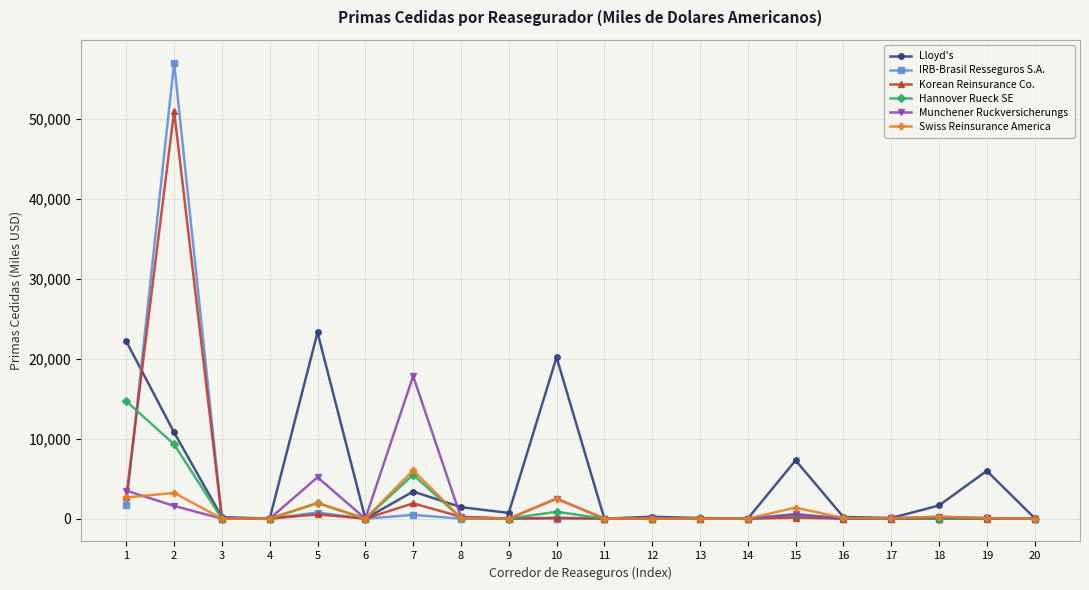

Where is the first local maximum for Munchener Ruckversicherungs?

5